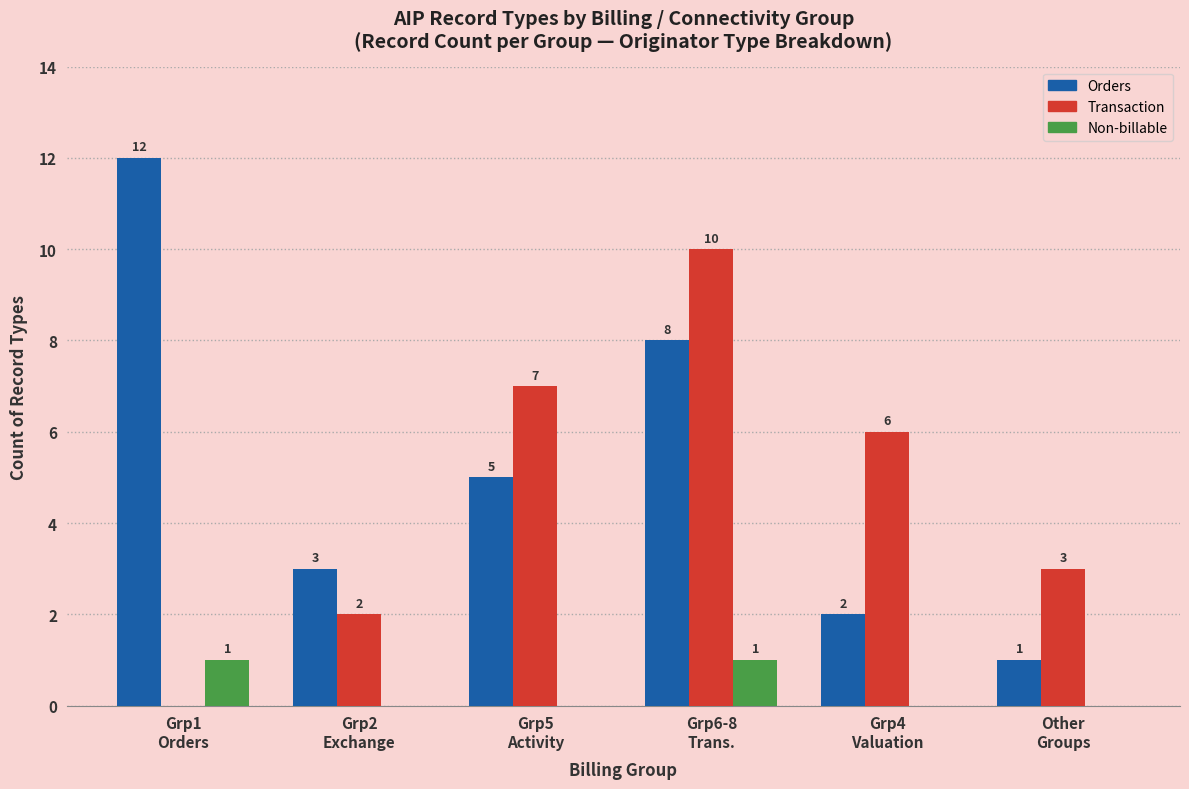

True or false: Non-billable has a value of -1 at Grp5
Activity.

False